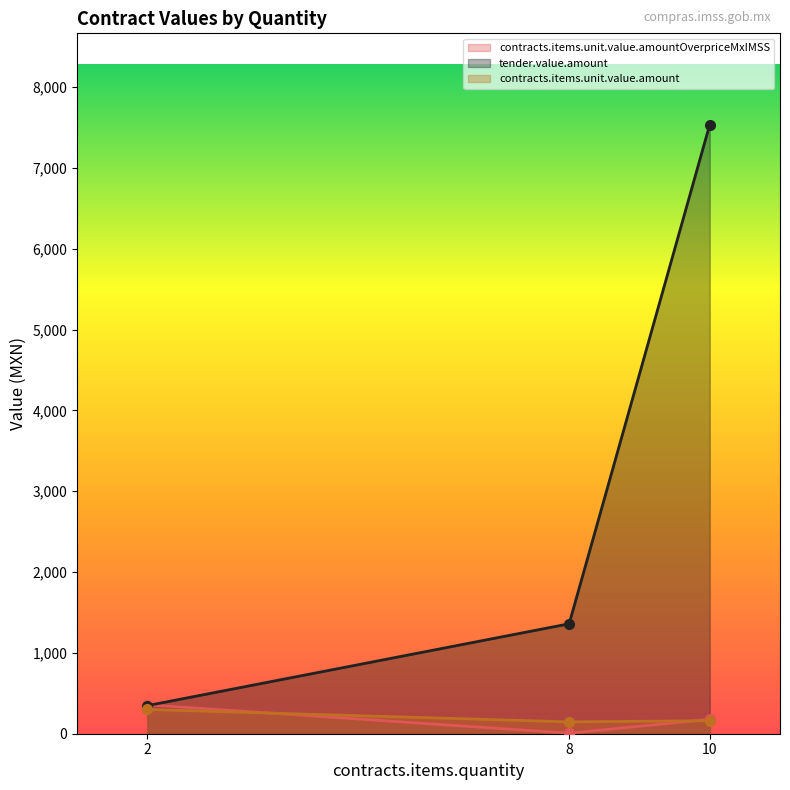

What is the spread (max minus min) of values at 10?

7373.8